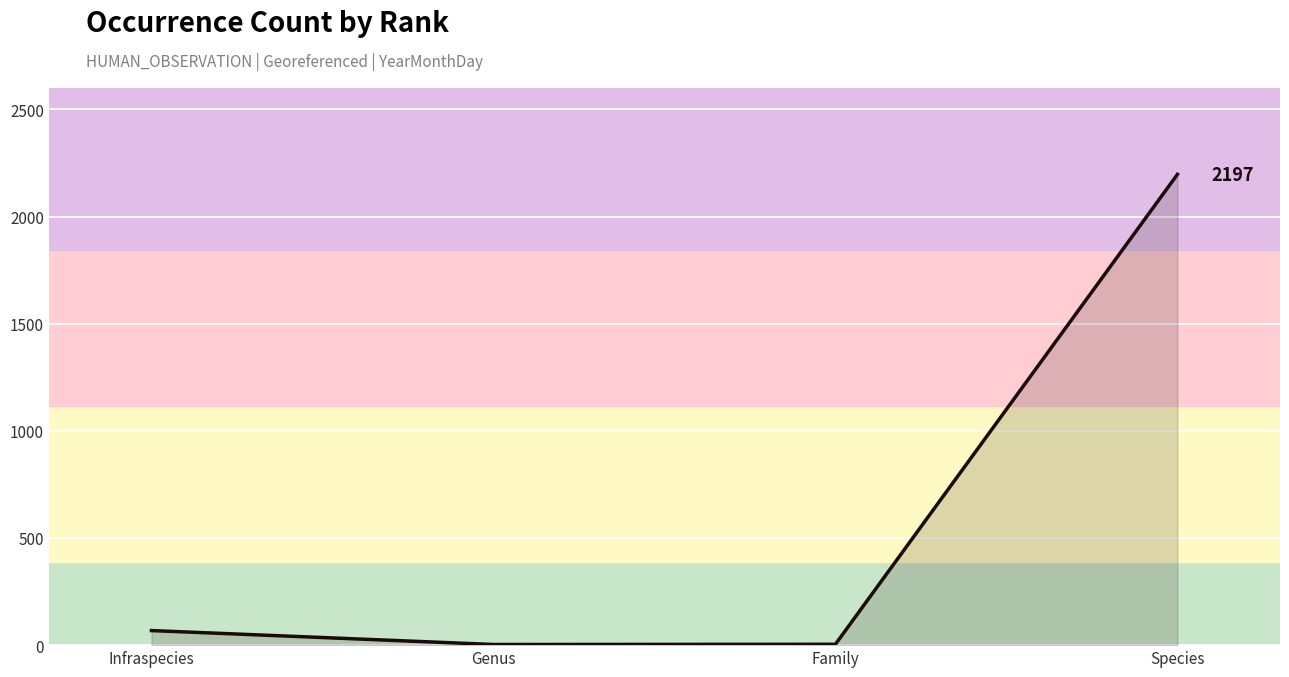

How many values are below 68?

2